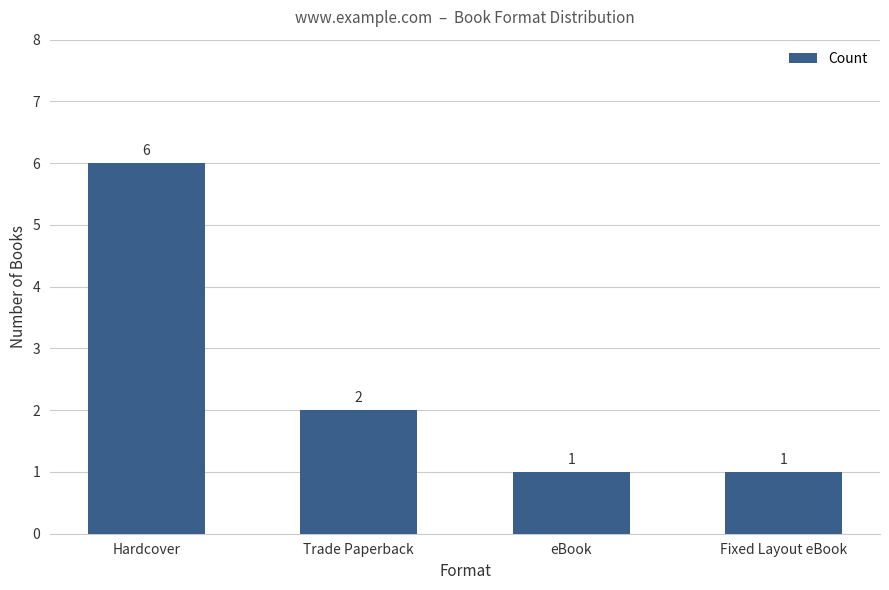

What is the value of the 4th bar from the left?

1